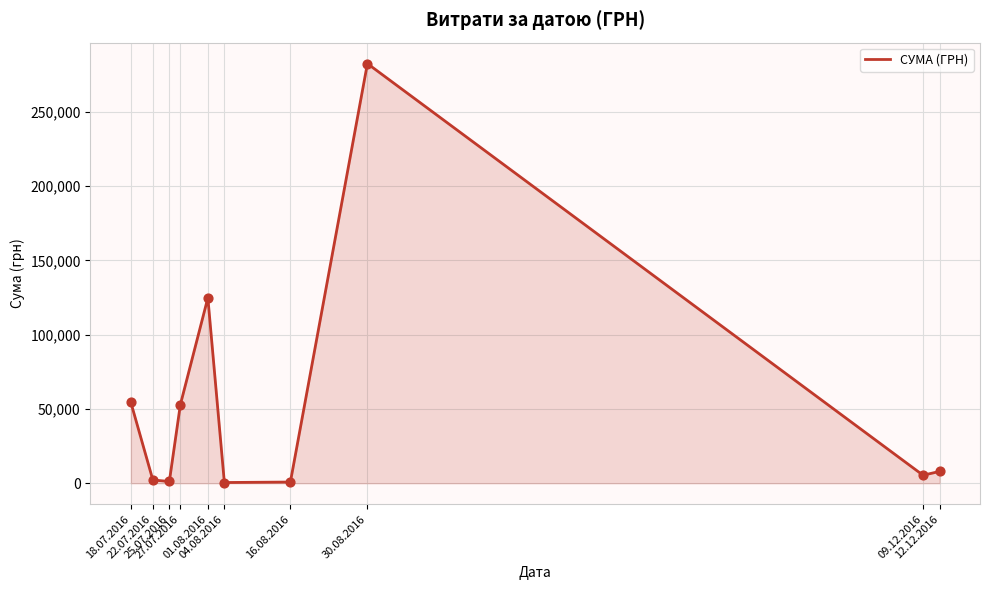

Between 18.07.2016 and 09.12.2016, which is larger?

18.07.2016